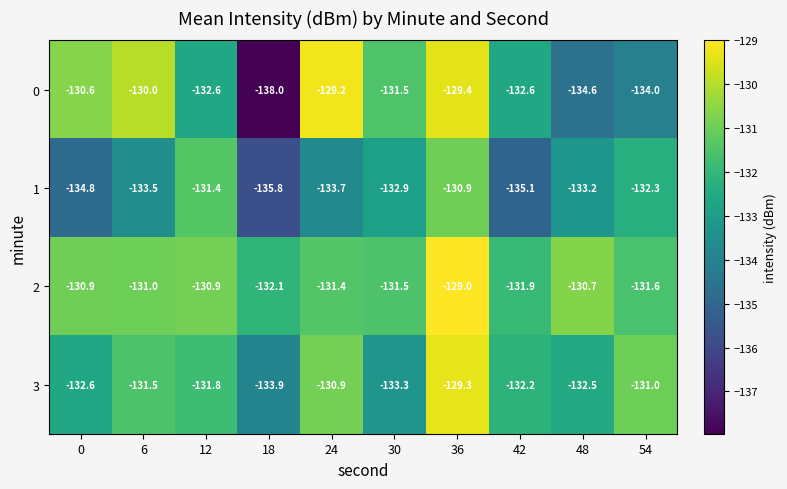

Rank the series by their average value, from lowest to highest.

1, 0, 3, 2